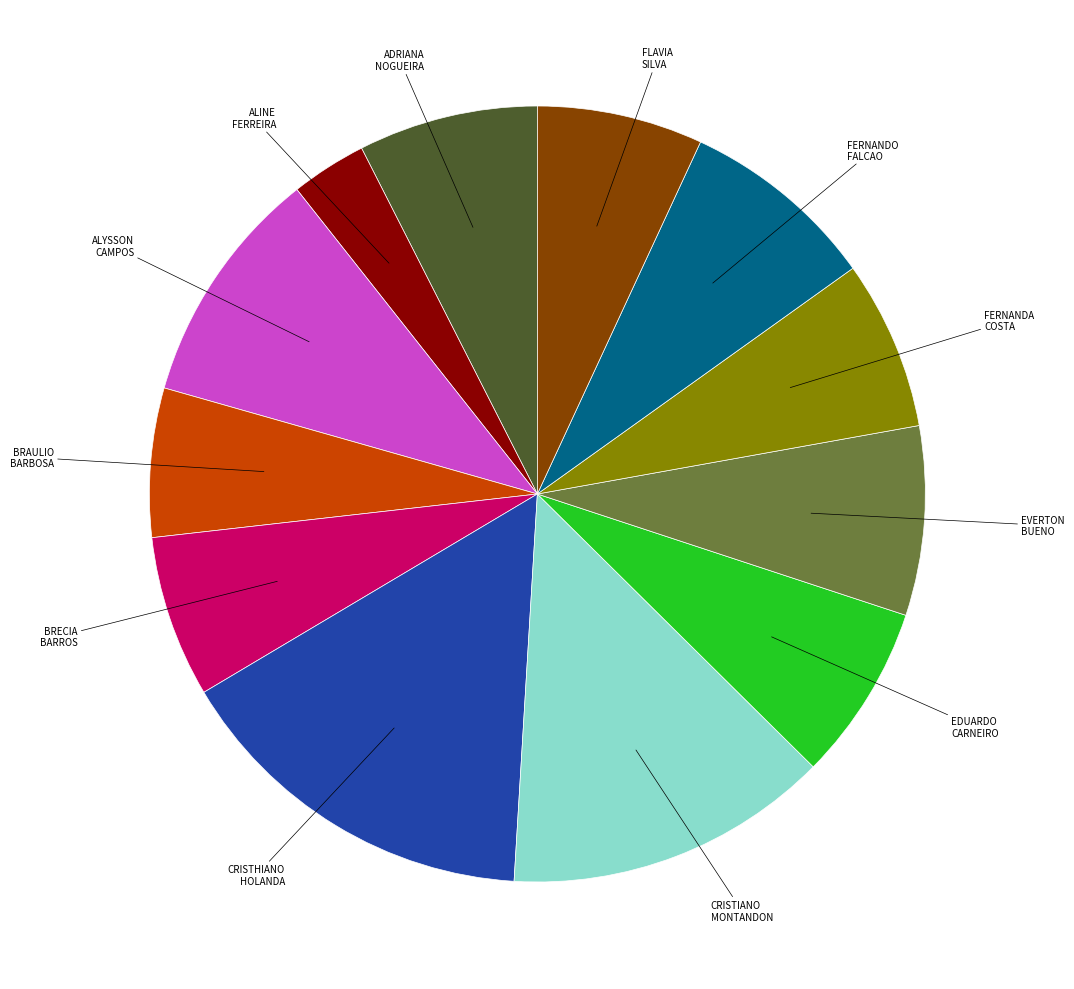

Is there any slice that represents more than half of the pie?

No